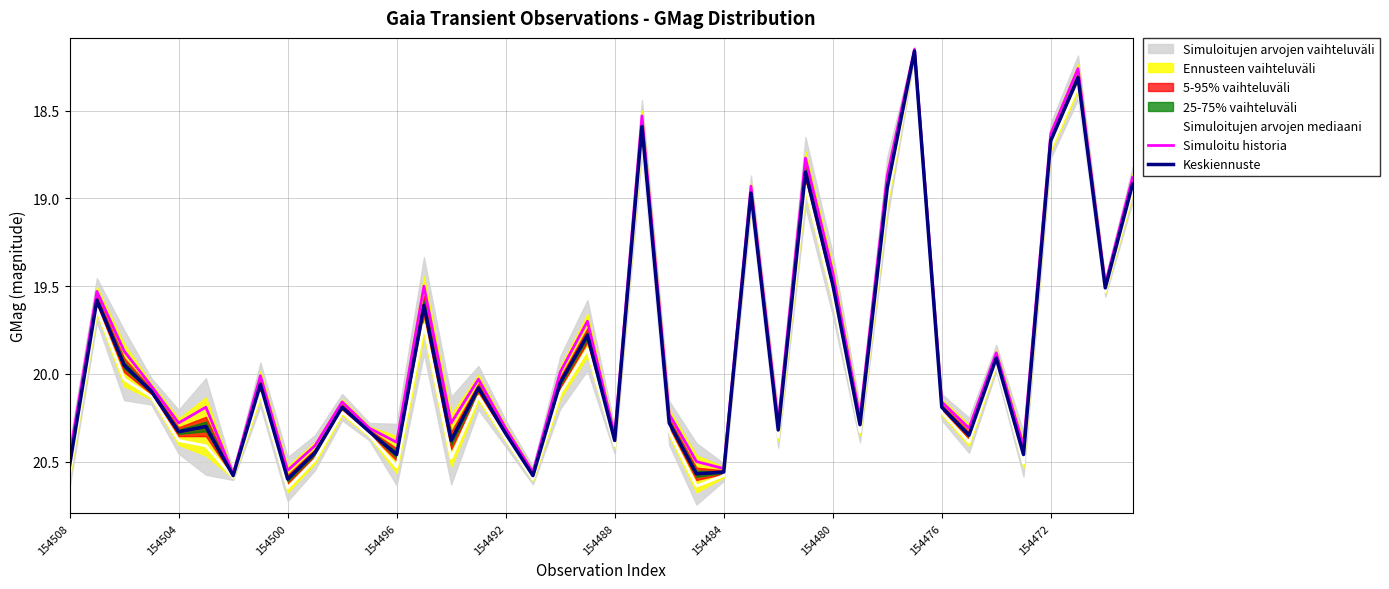

Is it true that Simuloitu historia equals 7.9 at 154496?

False